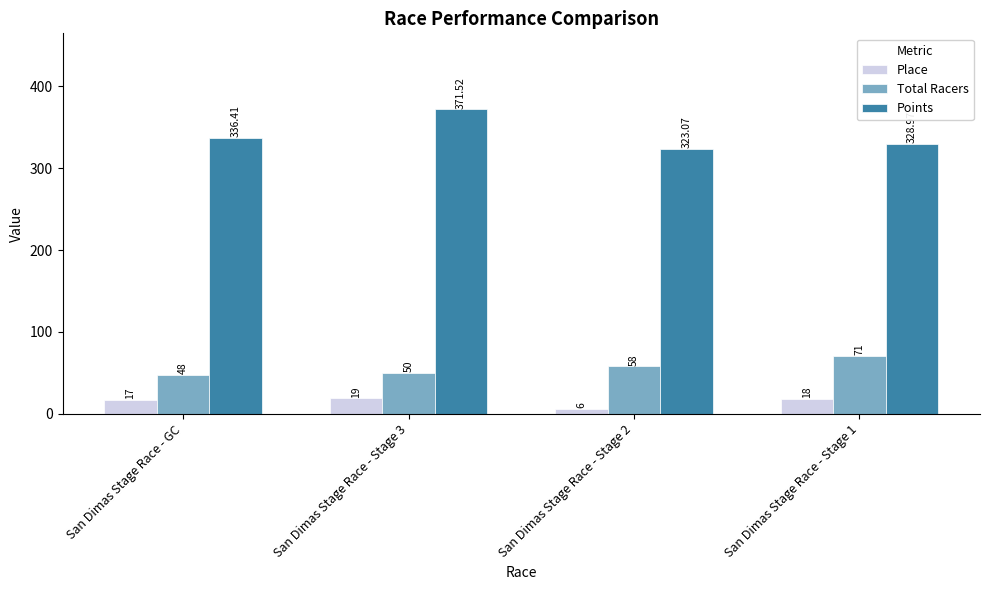

Which series has the largest total across all categories?

Points